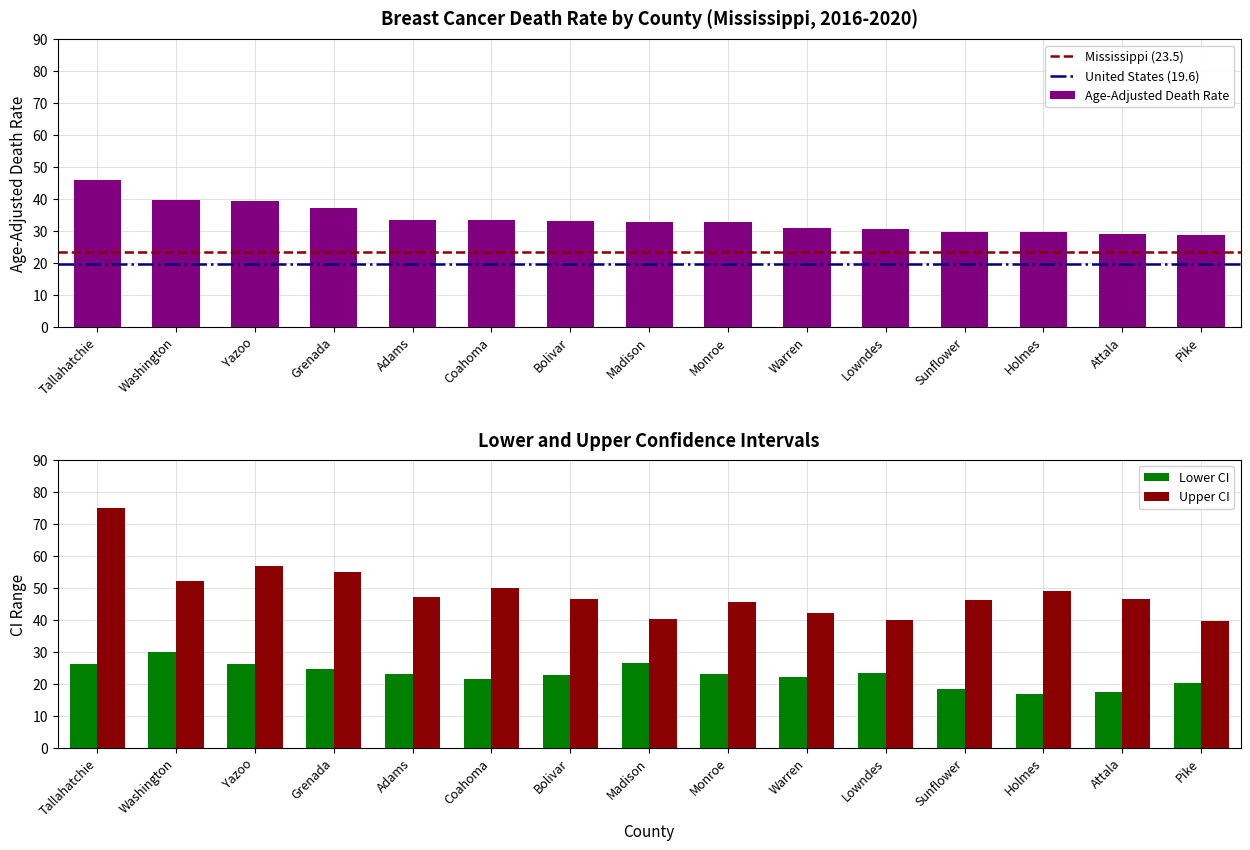

What is the average value of the Age-Adjusted Death Rate series?

33.8